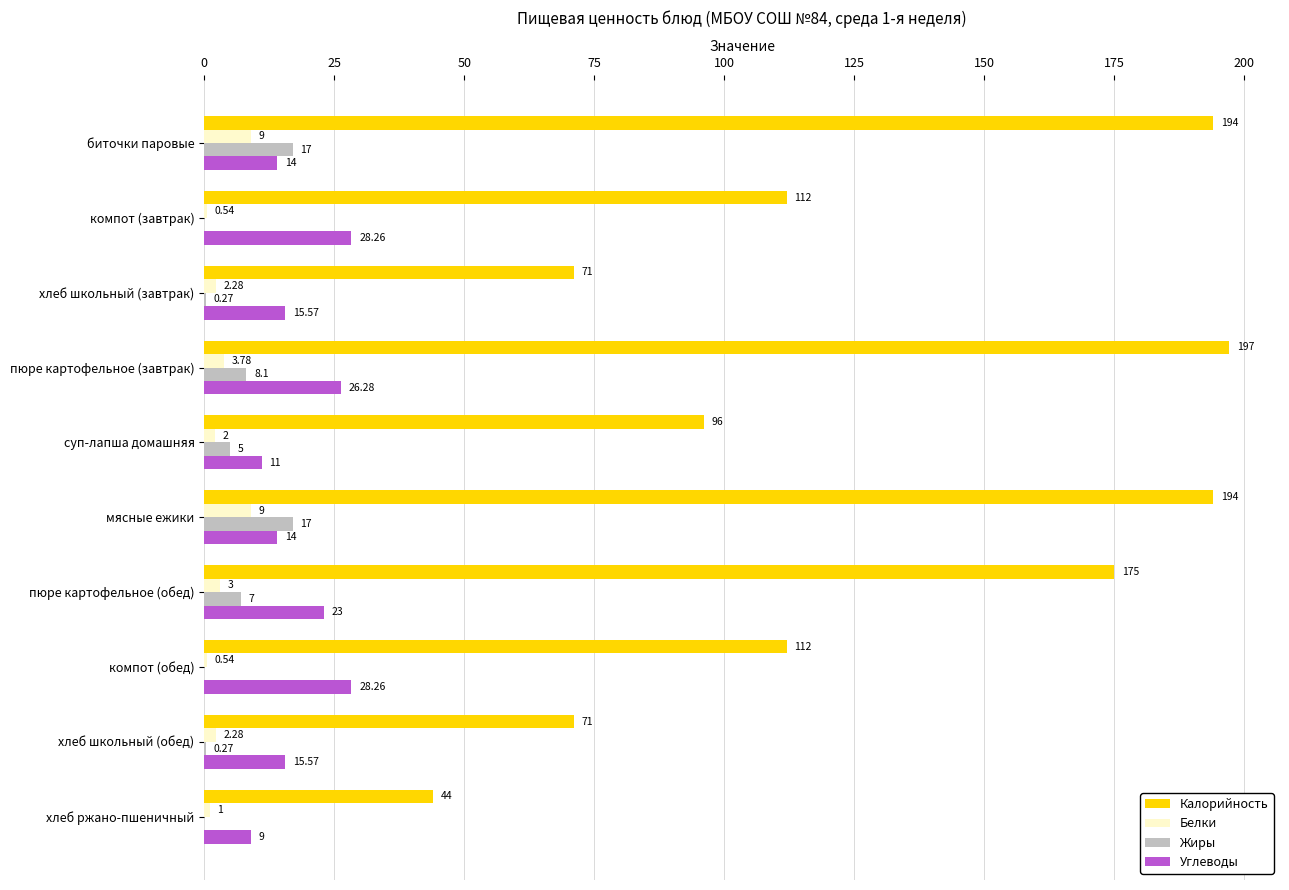

What is the maximum value shown in the chart?

197.0